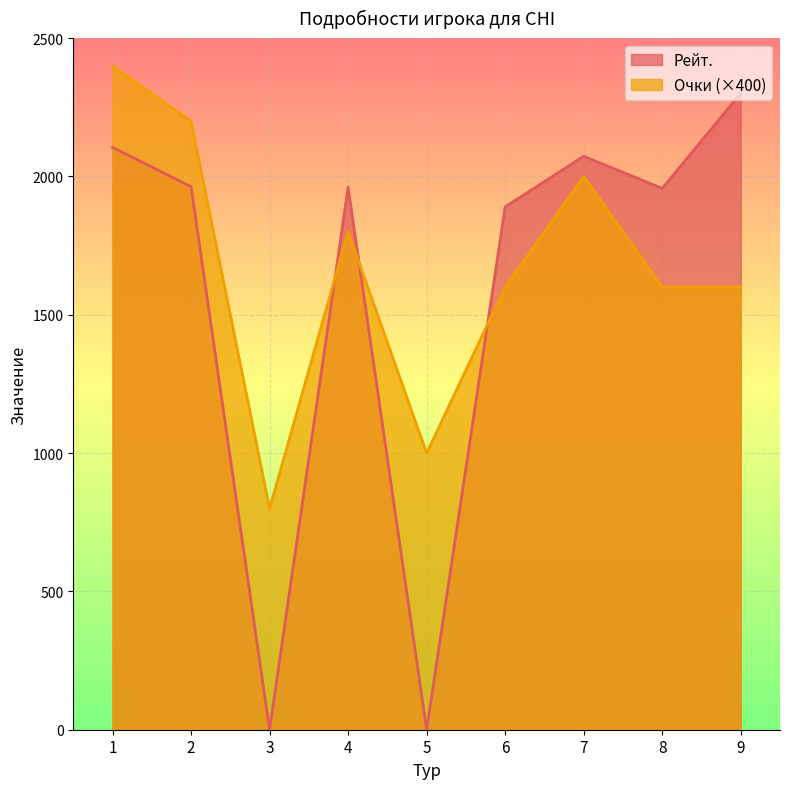

Count the Очки values in the range 1600 to 2000.

5